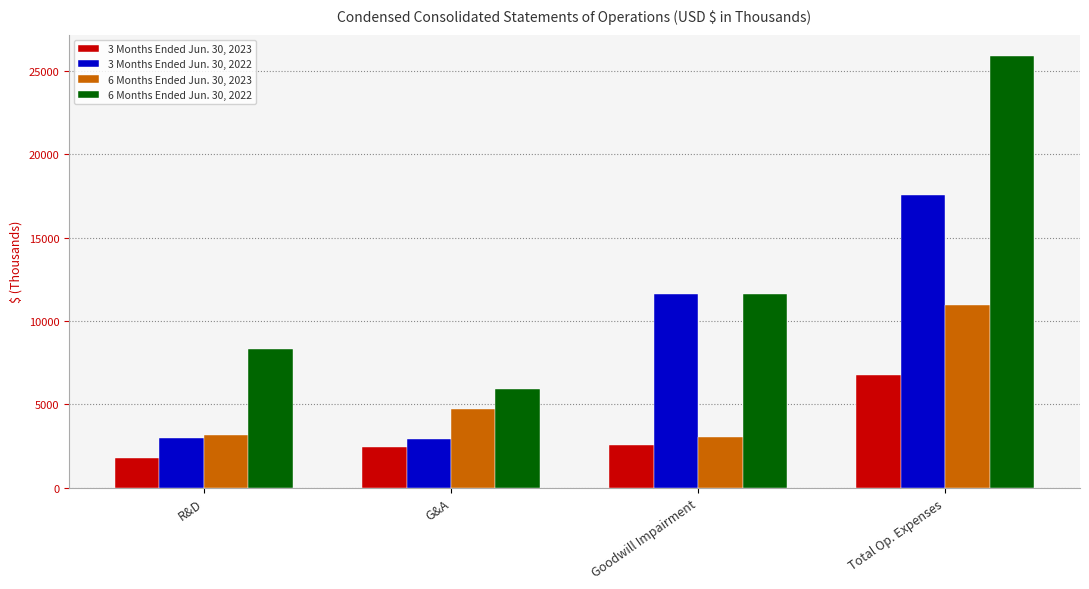

What is the value of the 3 Months Ended Jun. 30, 2022 bar at the 3rd from the left?

11636